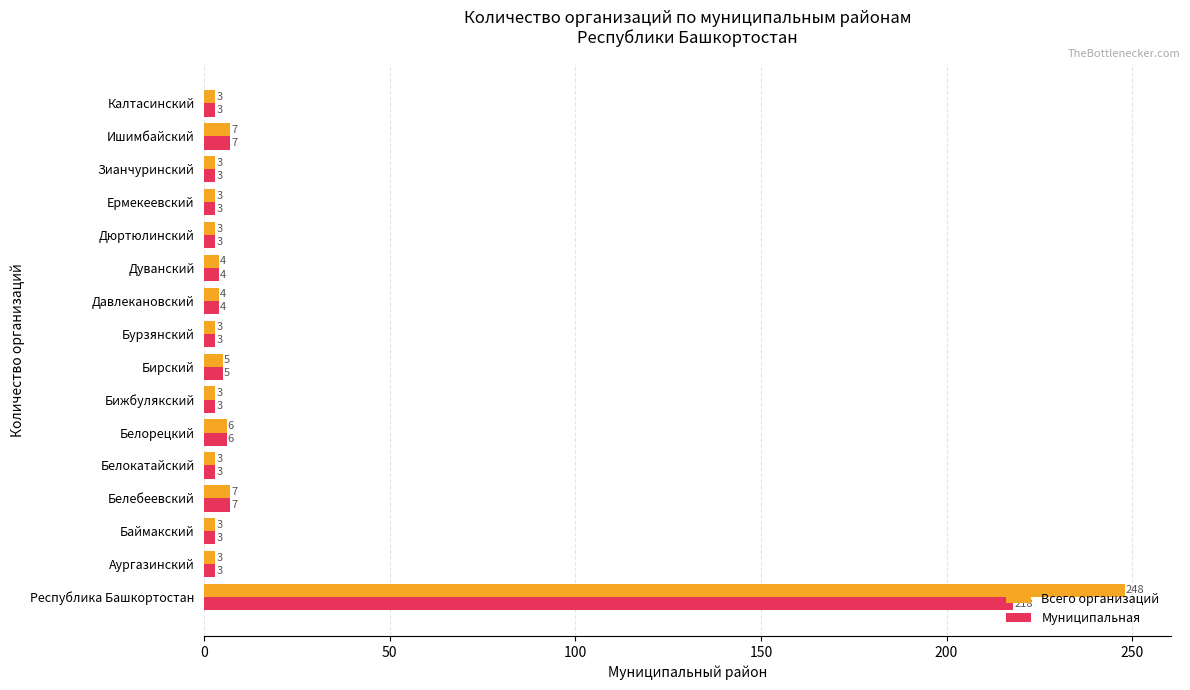

Count the number of data series in this chart.

2